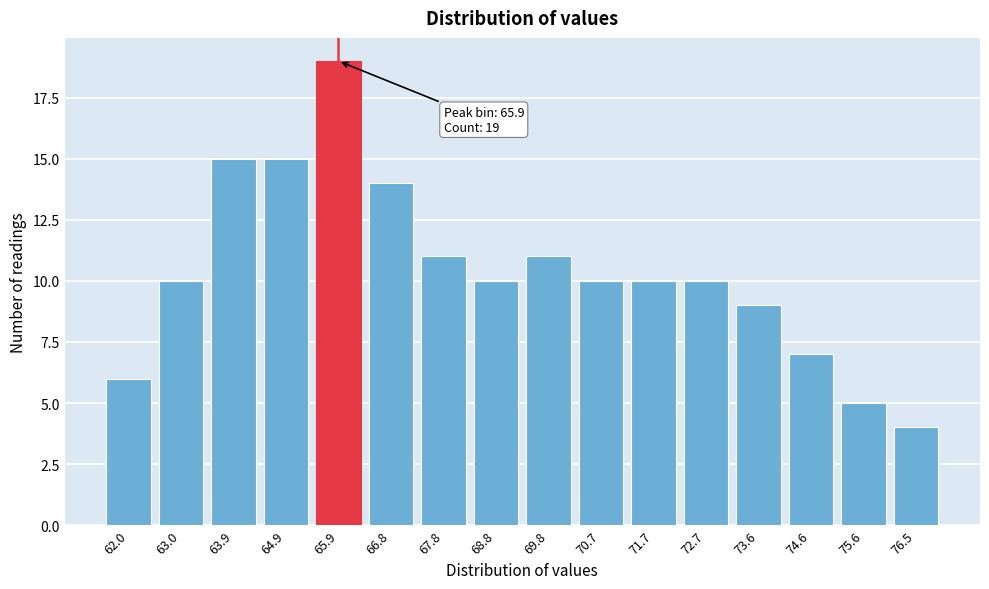

Reading left to right, extract all data points from this chart.

6	10	15	15	19	14	11	10	11	10	10	10	9	7	5	4